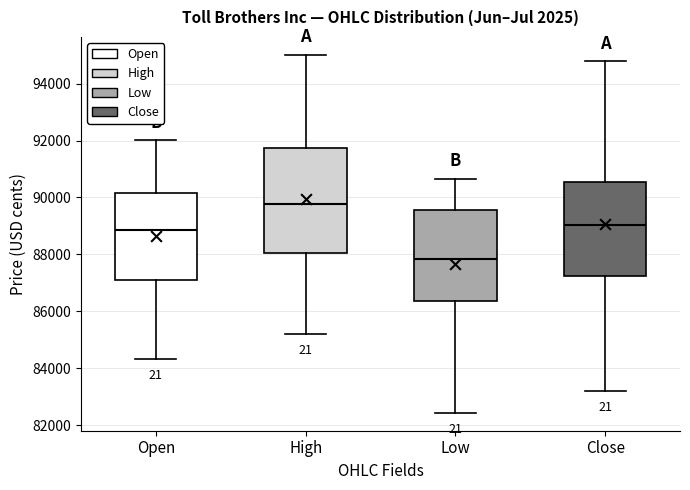

Comparing the boxes themselves (not the whiskers), which one is the tallest?

High